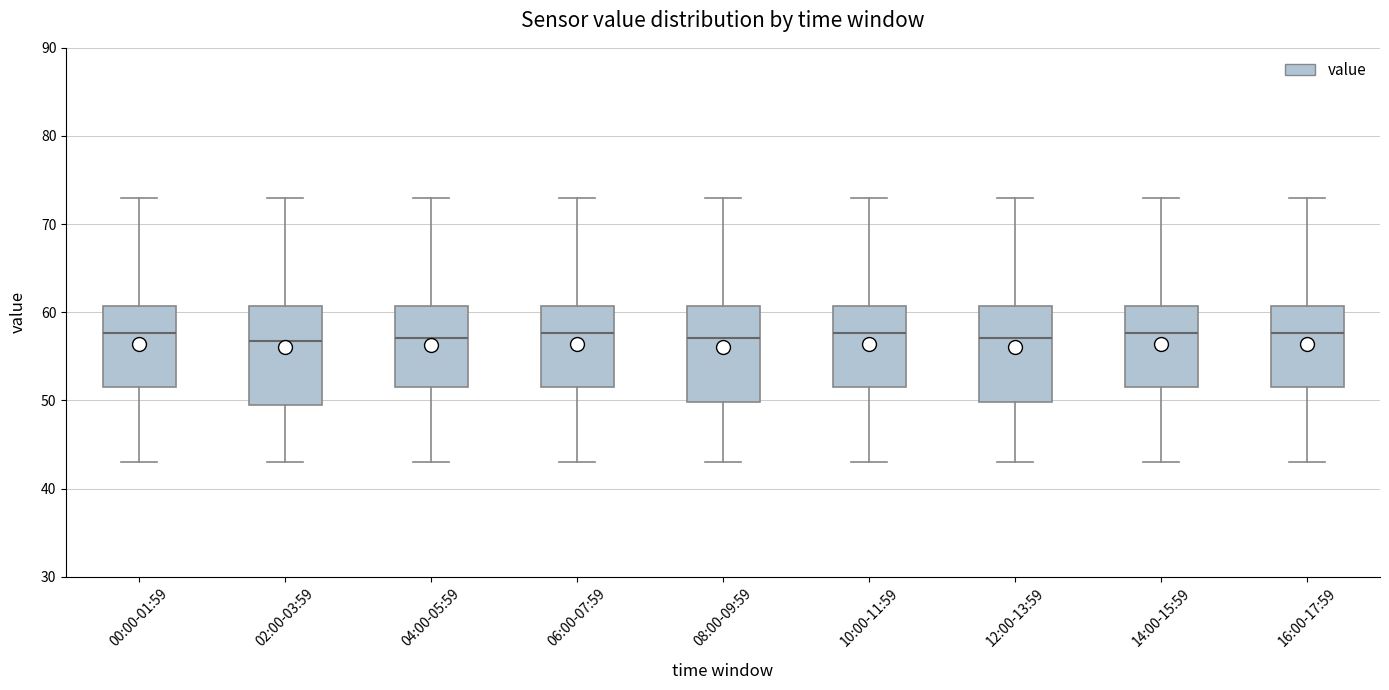

Where is the lower edge of the box for 12:00-13:59 on the y-axis? The values are not printed on the chart, so give them approximately, as read against the axis.

50